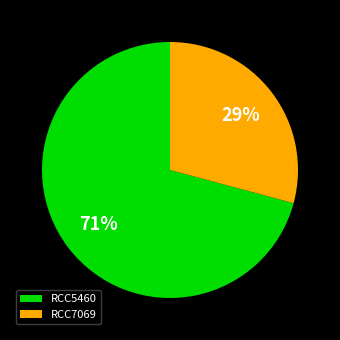

What is the ratio of the value at RCC7069 to the value at RCC5460?

0.4